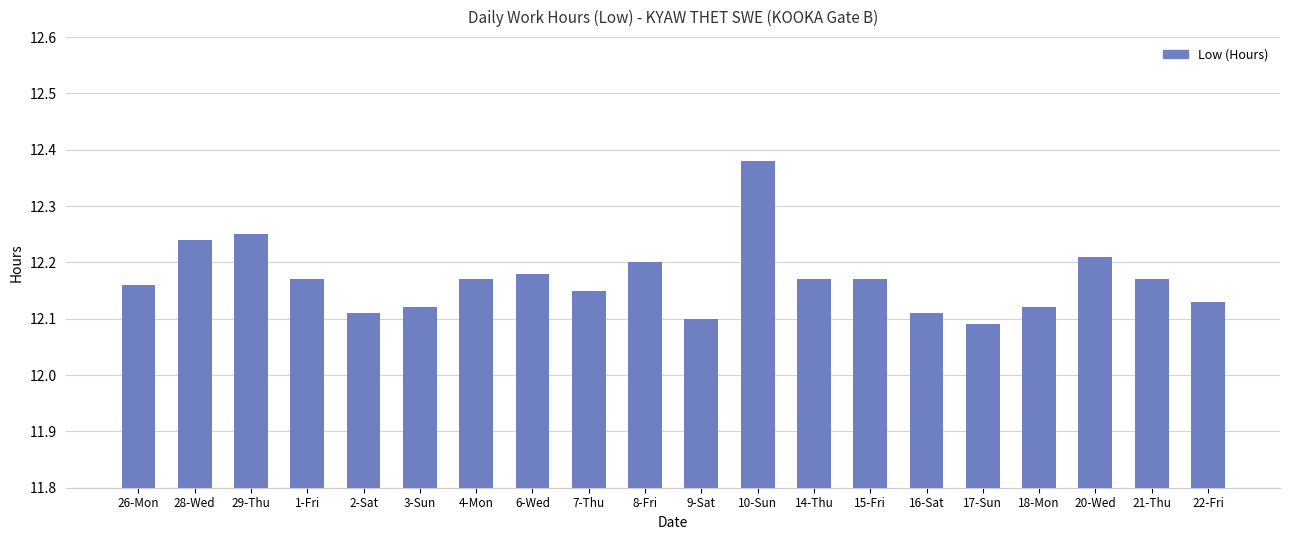

Between 14-Thu and 18-Mon, which is larger?

14-Thu